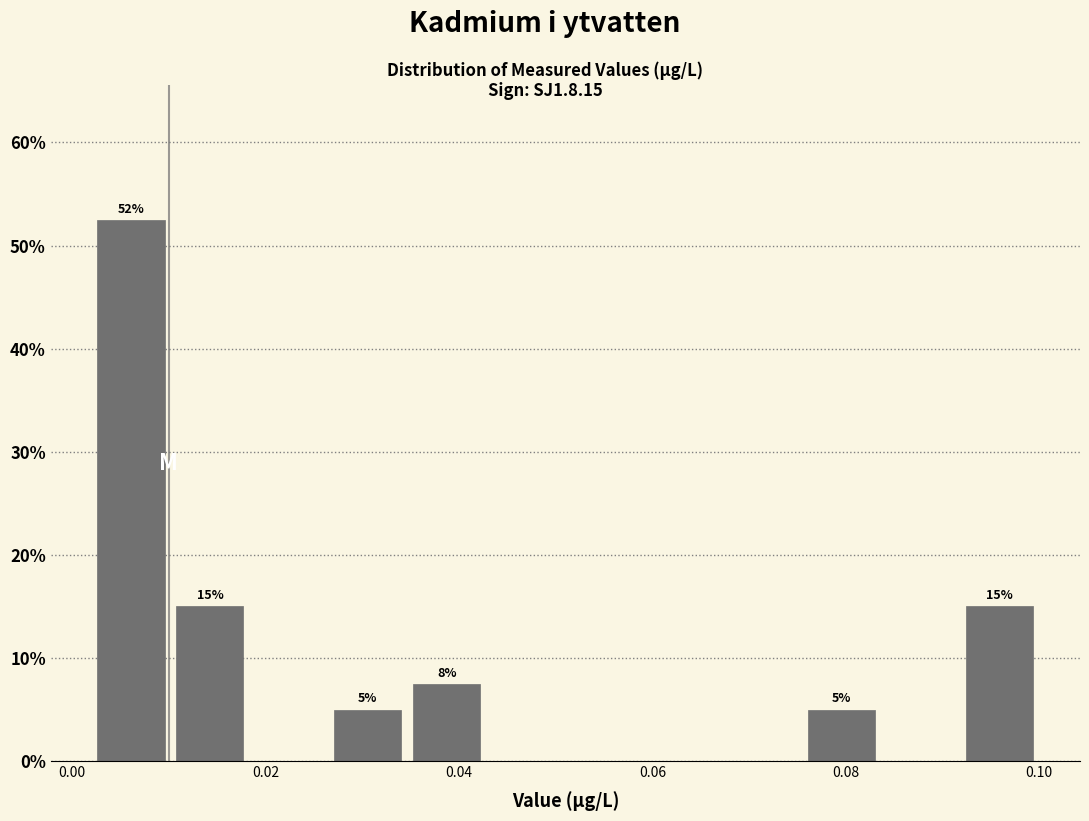

Which range on the x-axis has the tallest bar?

0.002 to 0.010